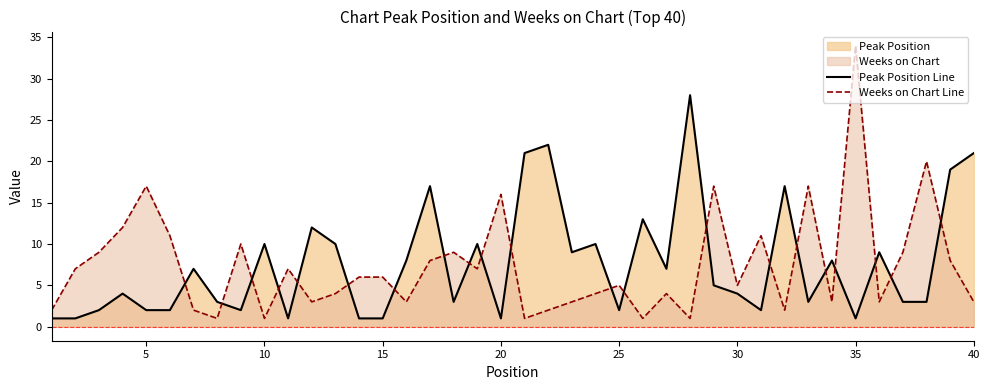

List the series in order of their peak value, lowest first.

Peak Position Line, Weeks on Chart Line